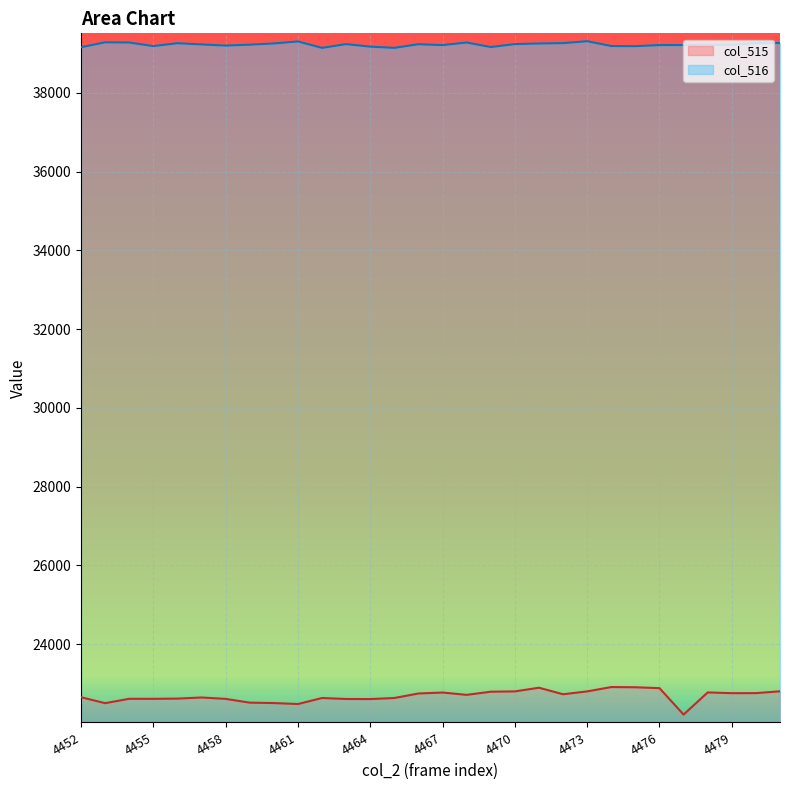

What is the value of the col_516 point at the 30th from the left?

39265